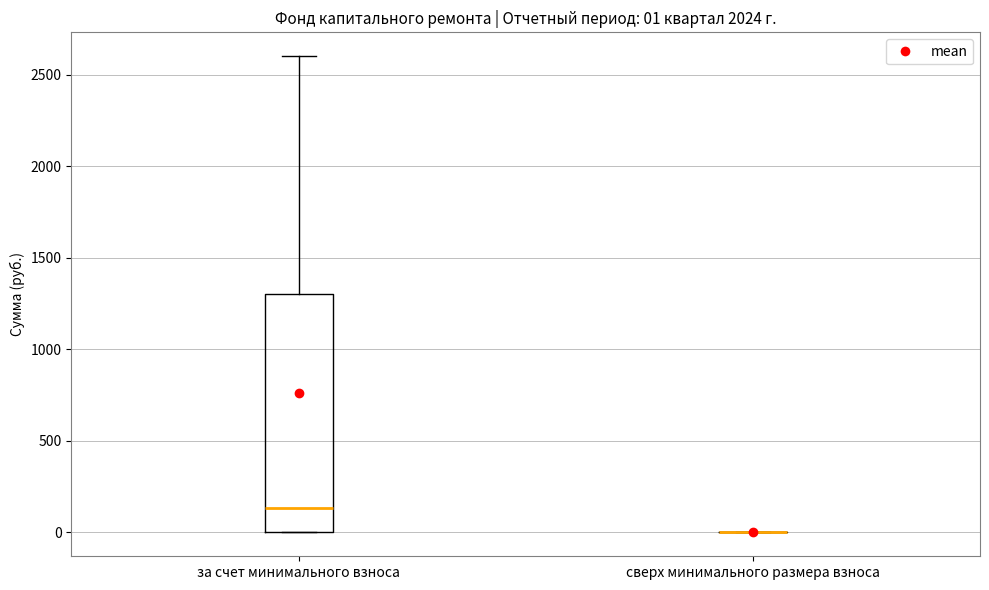

Which box is the tallest, from its lower edge to its upper edge?

за счет минимального взноса